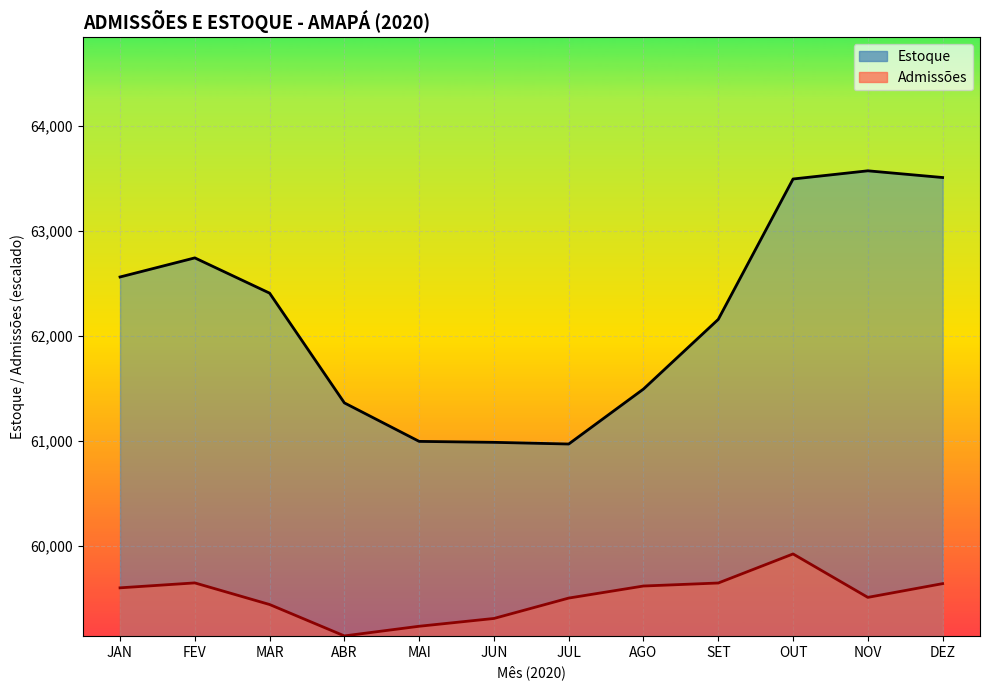

True or false: Estoque has a value of 24065.9 at JAN.

False